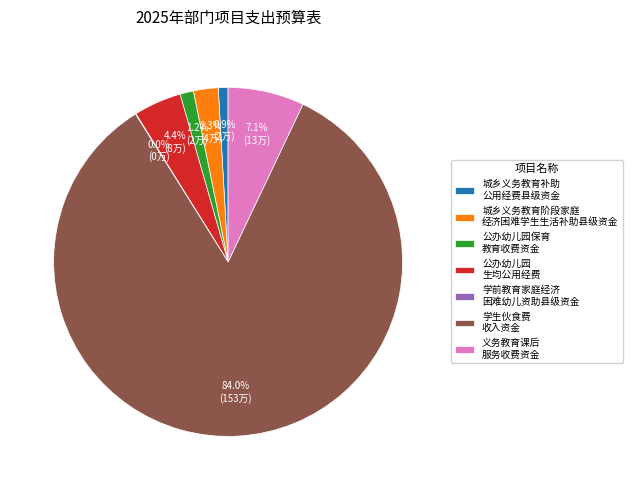

Does 学生伙食费 收入资金 account for over 50% of the chart?

Yes